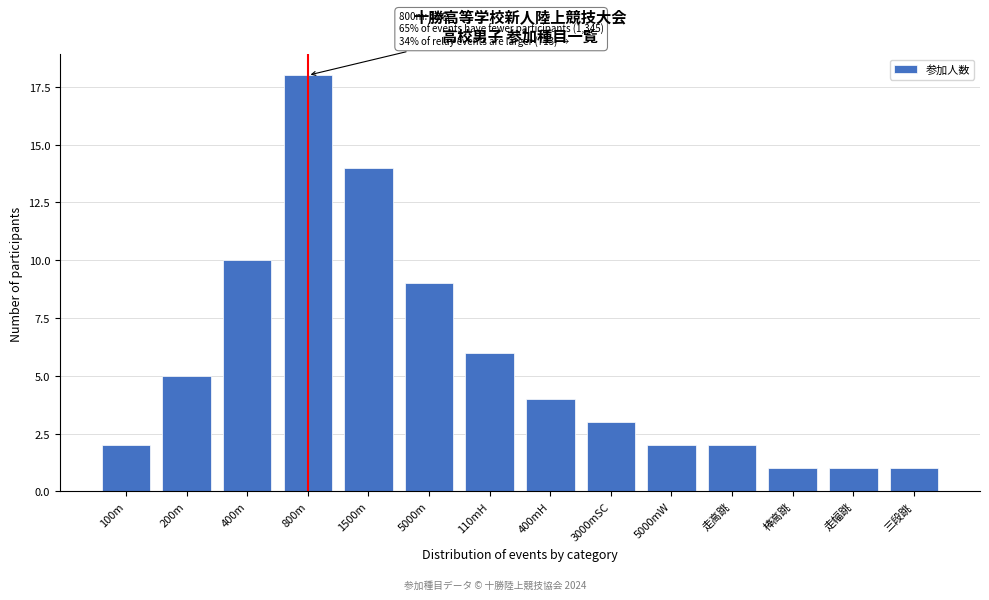

Reading left to right, what are all the values shown in this chart?

100m=2	200m=5	400m=10	800m=18	1500m=14	5000m=9	110mH=6	400mH=4	3000mSC=3	5000mW=2	走高跳=2	棒高跳=1	走幅跳=1	三段跳=1